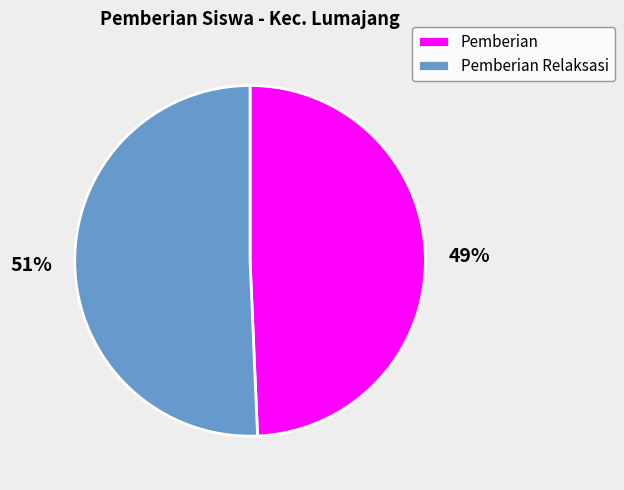

To the nearest percent, what is the average slice percentage?

50%